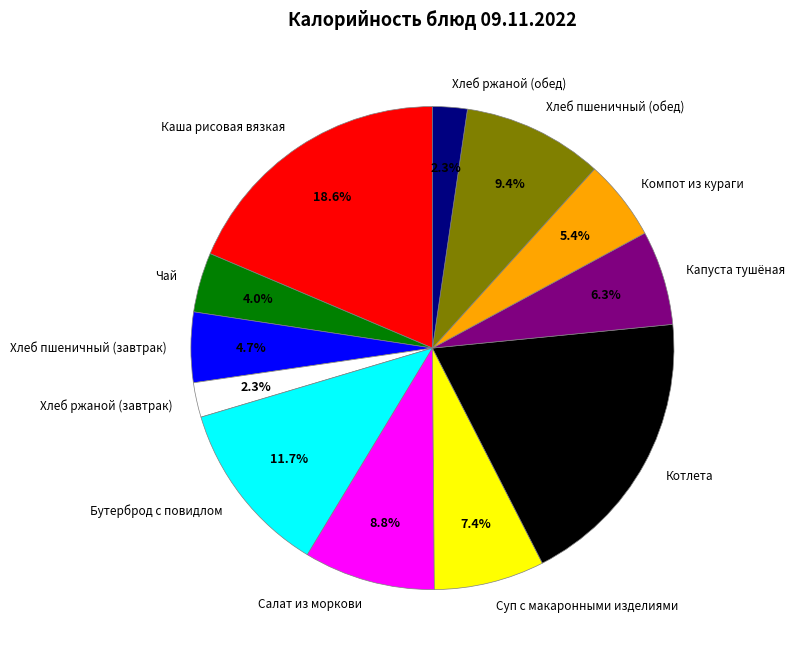

Is there a majority slice in this chart?

No